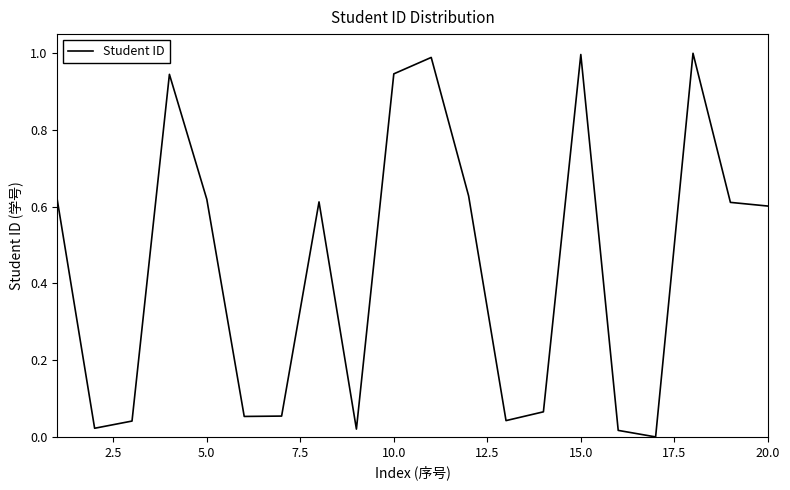

How many interior local peaks (higher than both neighbors) does the data have?

5